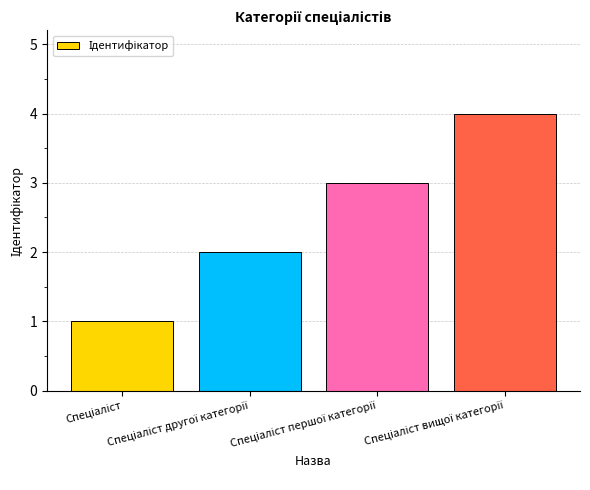

What is the sum of all values?

10